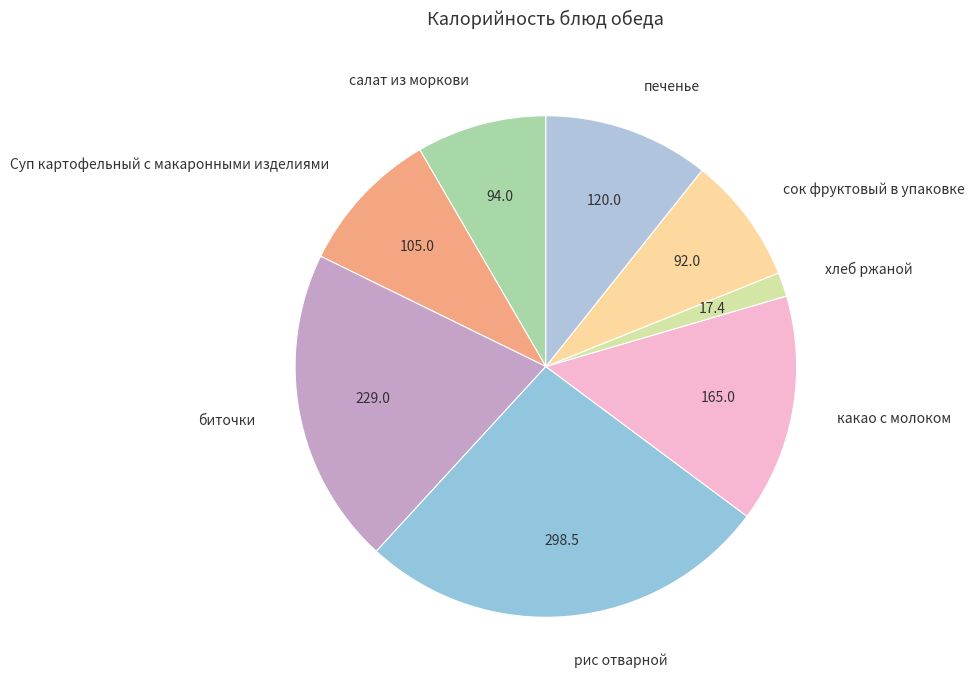

Combined, do хлеб ржаной and сок фруктовый в упаковке account for over 50%?

No